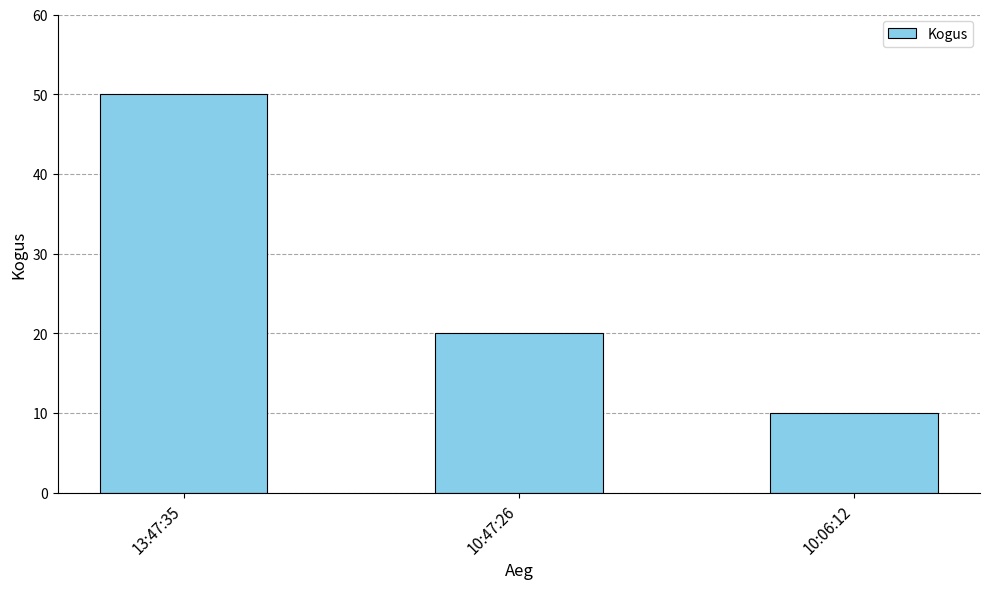

What is the ratio of the value at 10:06:12 to the value at 10:47:26?

0.5